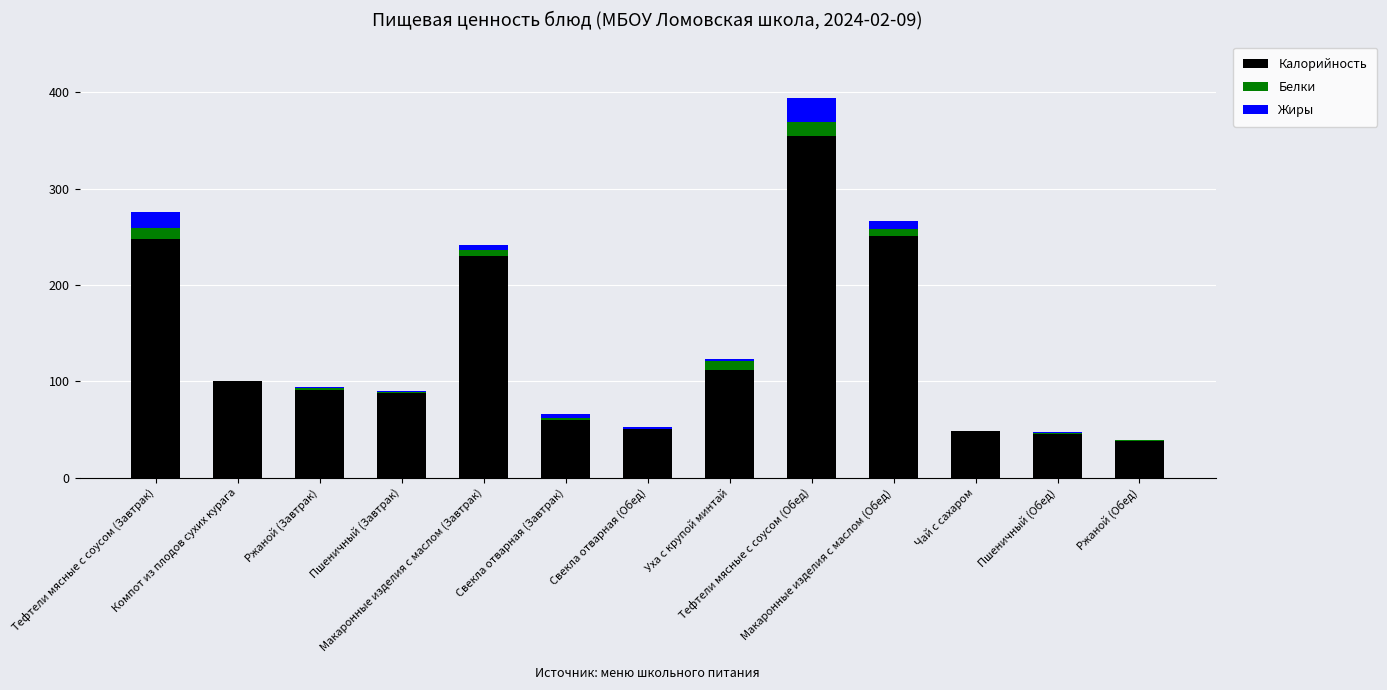

What is the maximum value for Калорийность?

354.4